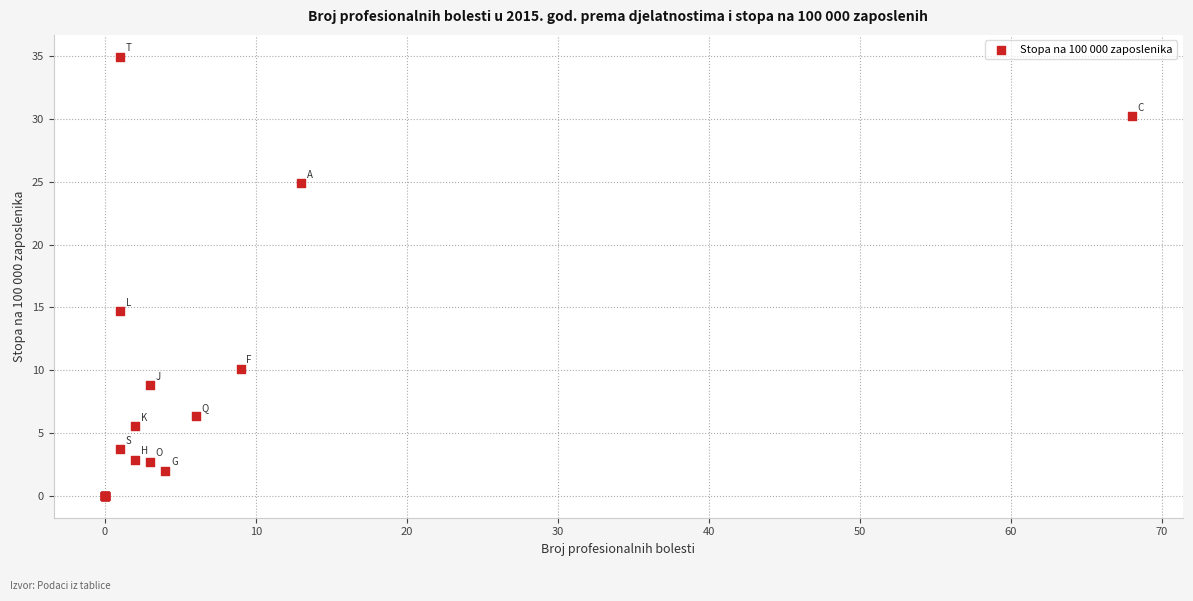

What Y value in the scatter plot is closest to 17?

14.7